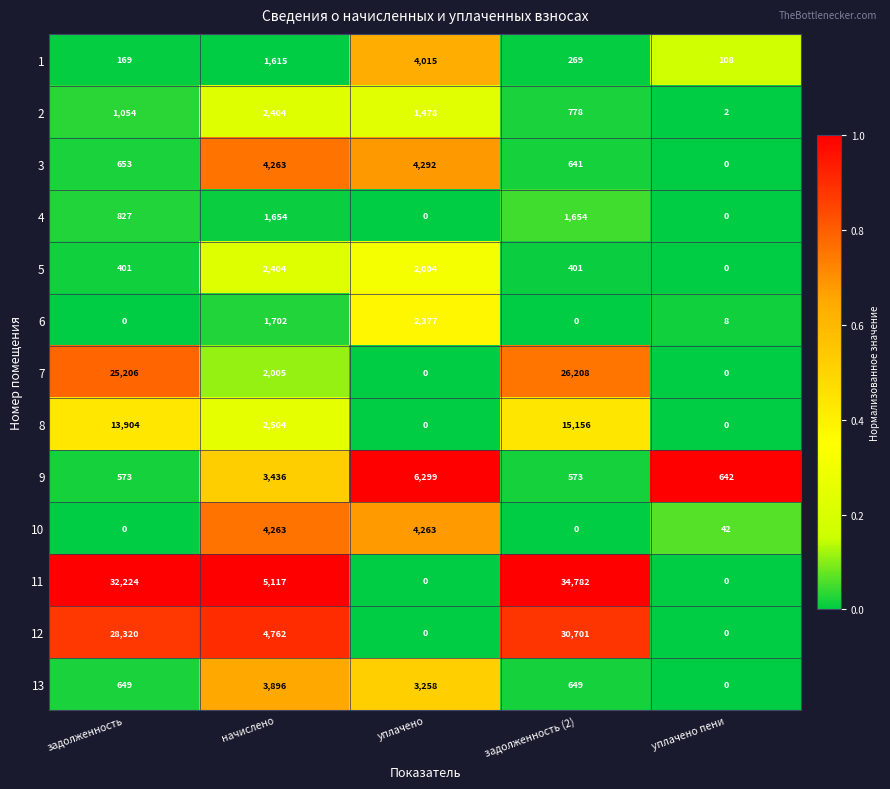

Which series has the widest spread of values?

11